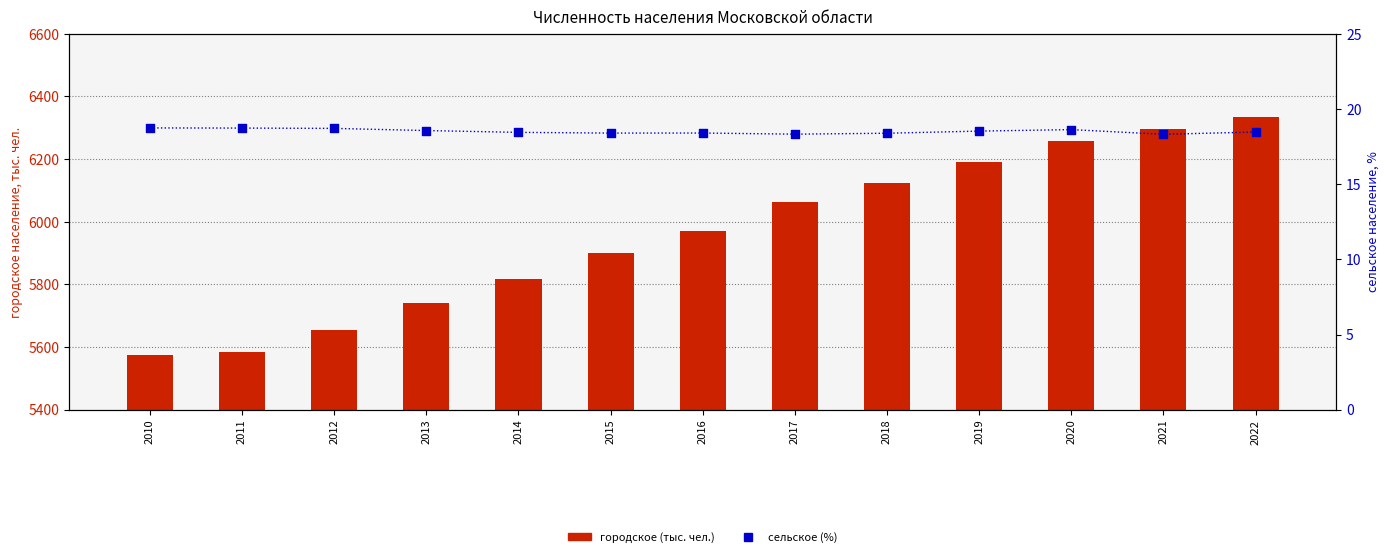

What is the total value across all series at 2012?

5672.4